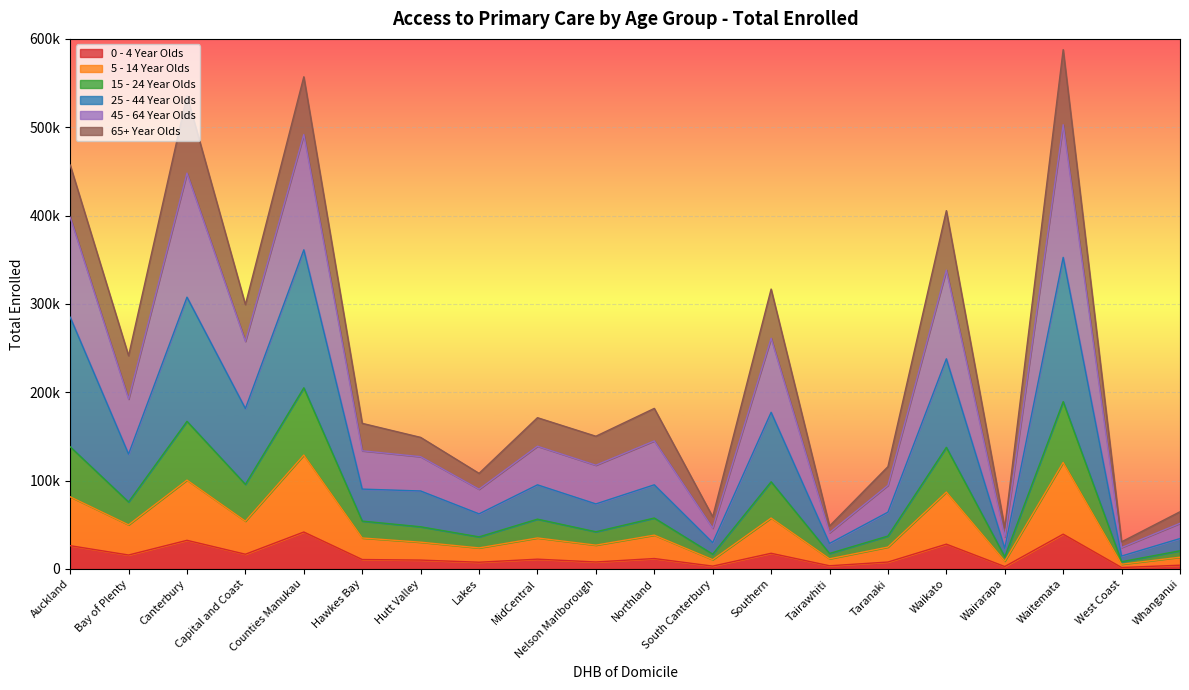

What is the label of the 1st point from the left?

Auckland